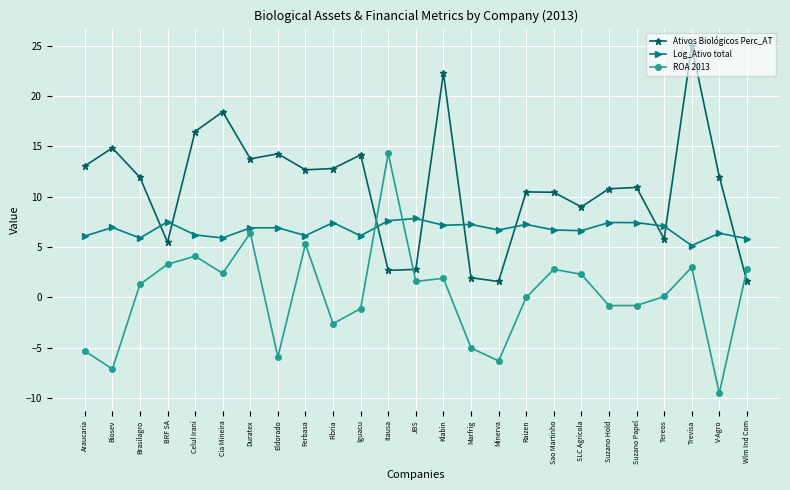

At which label does ROA 2013 reach its peak?

Itausa